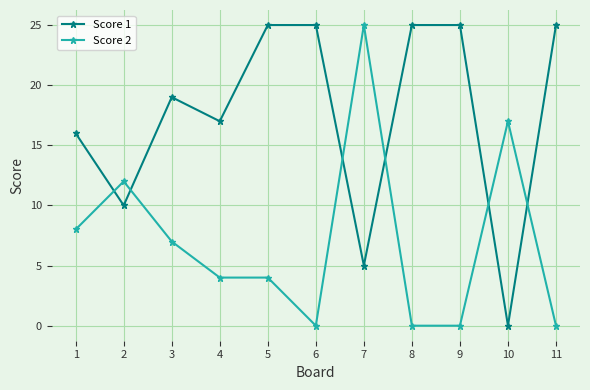

Reading left to right, list all the values displayed in this chart.

Score 1: 16	10	19	17	25	25	5	25	25	0	25
Score 2: 8	12	7	4	4	0	25	0	0	17	0